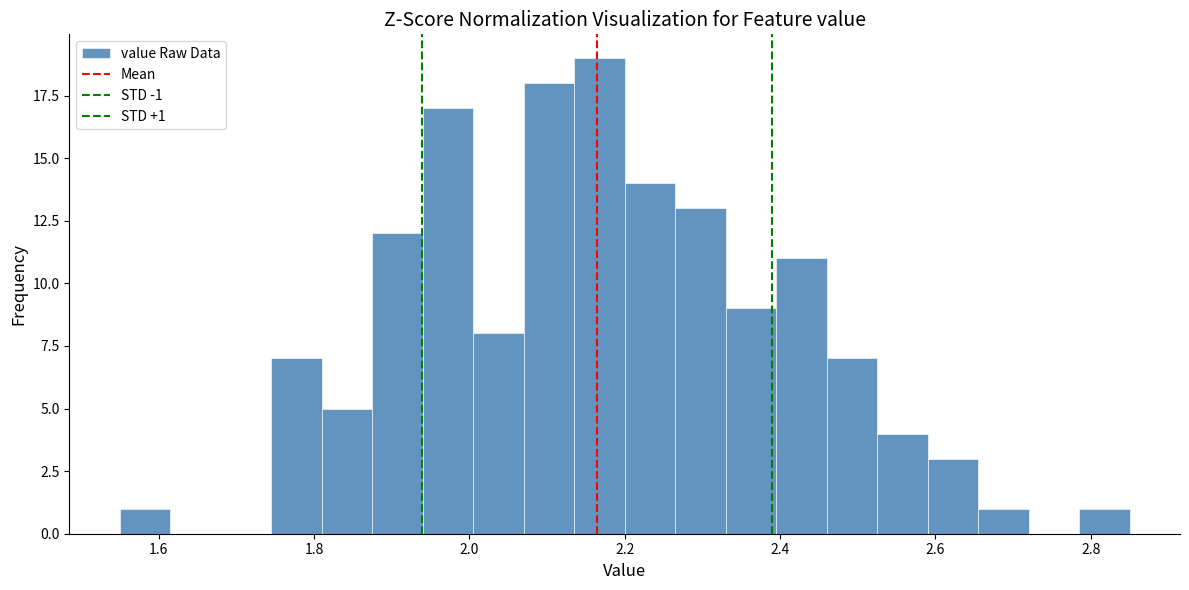

Read against the x-axis, roughly where is the centre of the tallest bar?

2.16